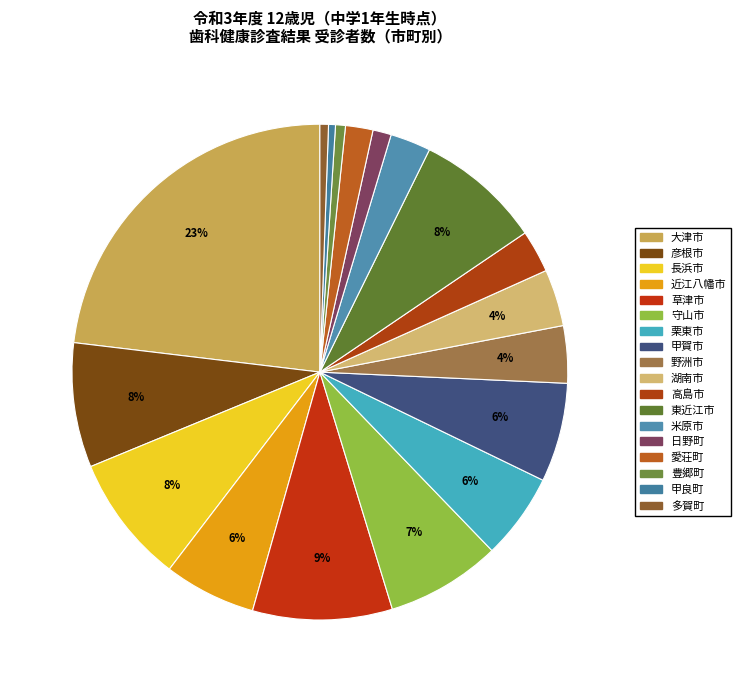

What is the smallest slice in the pie chart?

甲良町